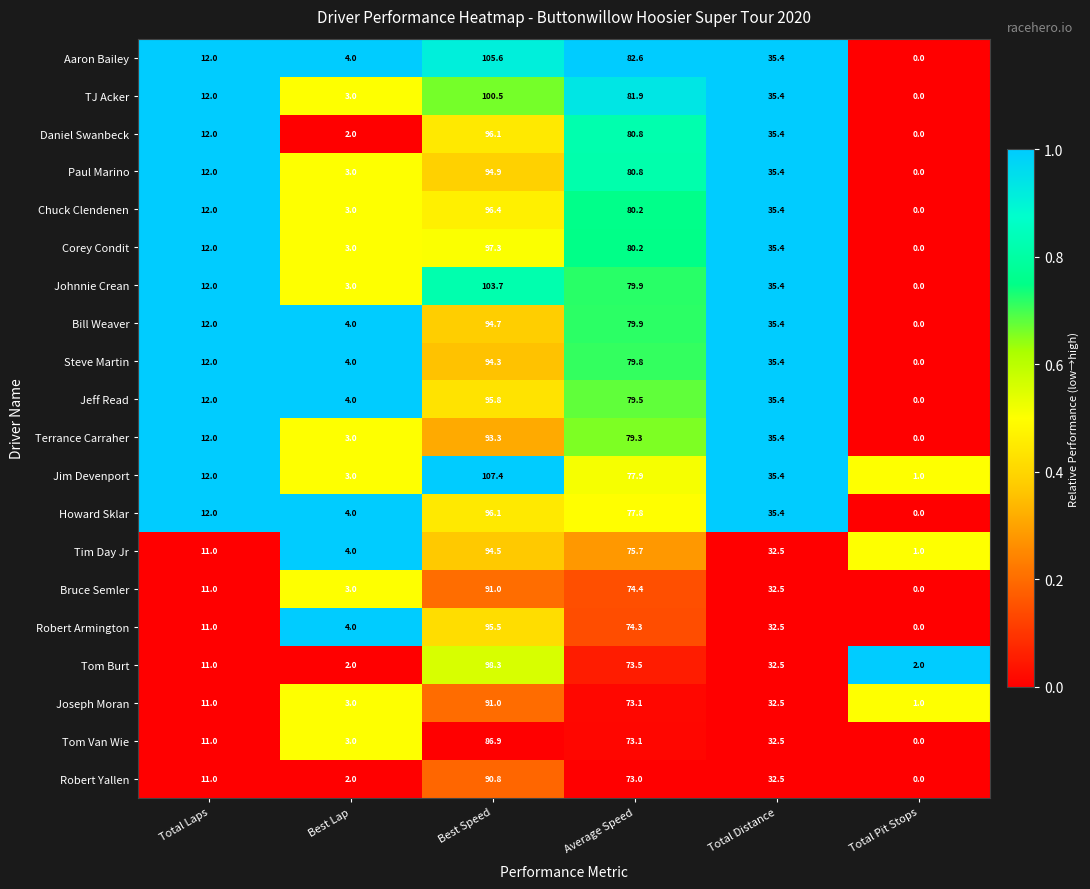

What is the difference between the maximum and minimum values in the Steve Martin series?

94.3